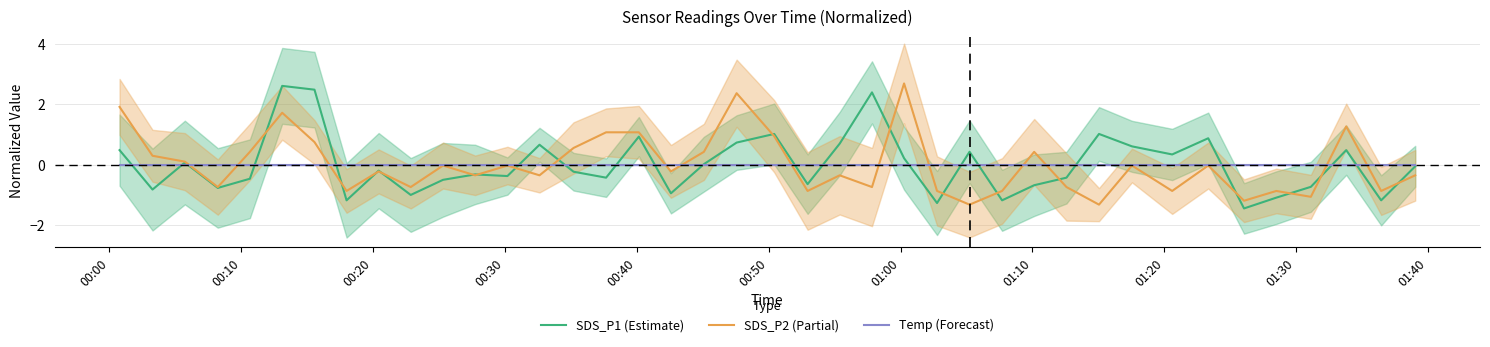

How many lines are shown in the chart?

3